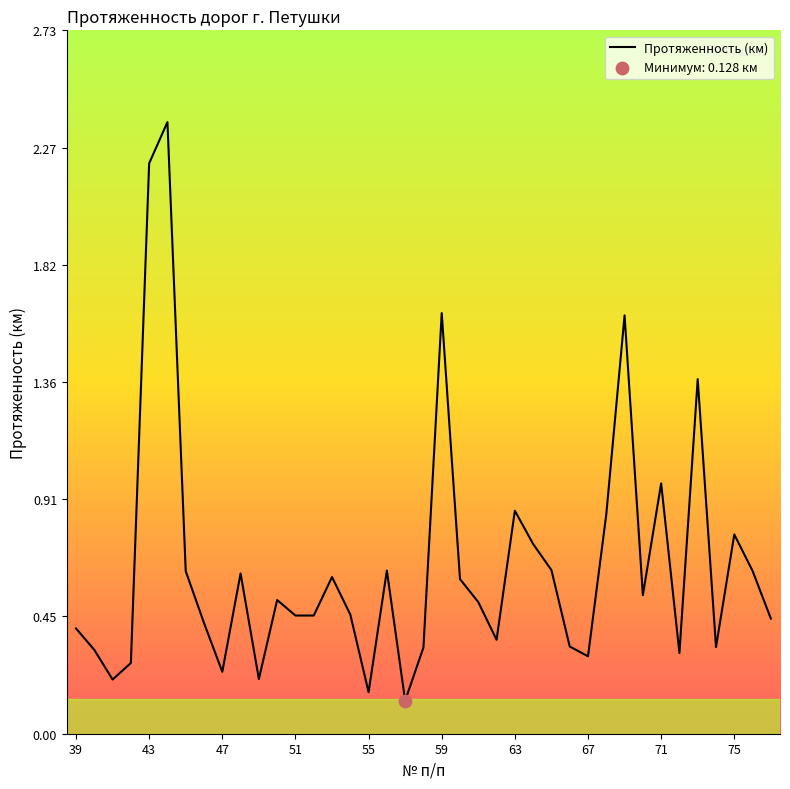

What is the difference between the maximum and minimum values?

2.2